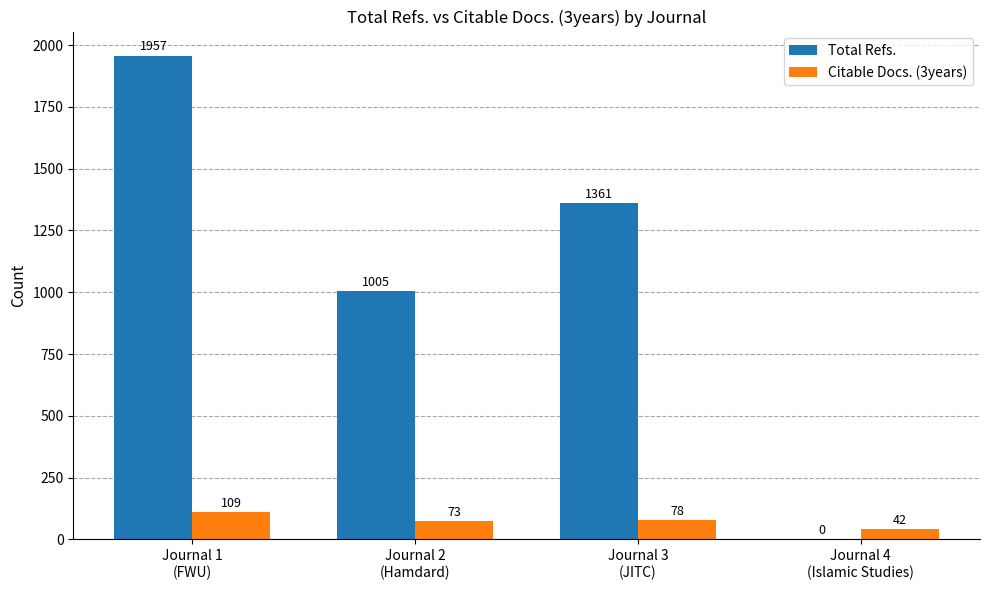

What is the sum of all Citable Docs. (3years) values?

302